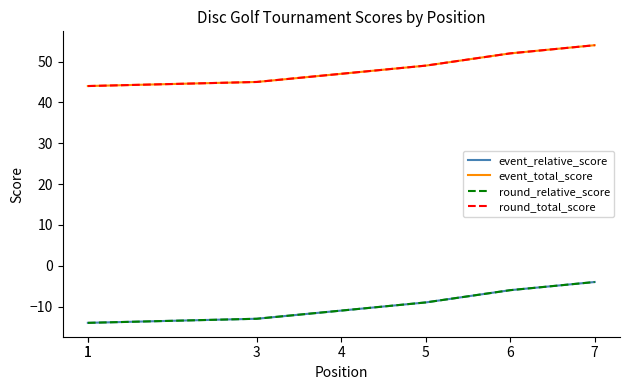

What is the greatest value displayed?

54